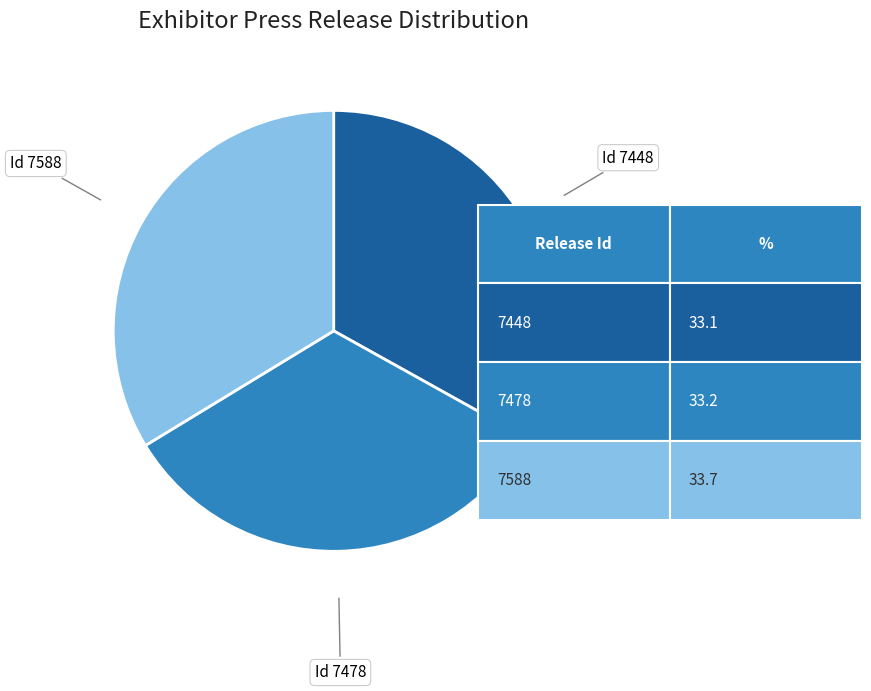

Do Id 7448 and Id 7478 together represent more than half of the pie?

Yes